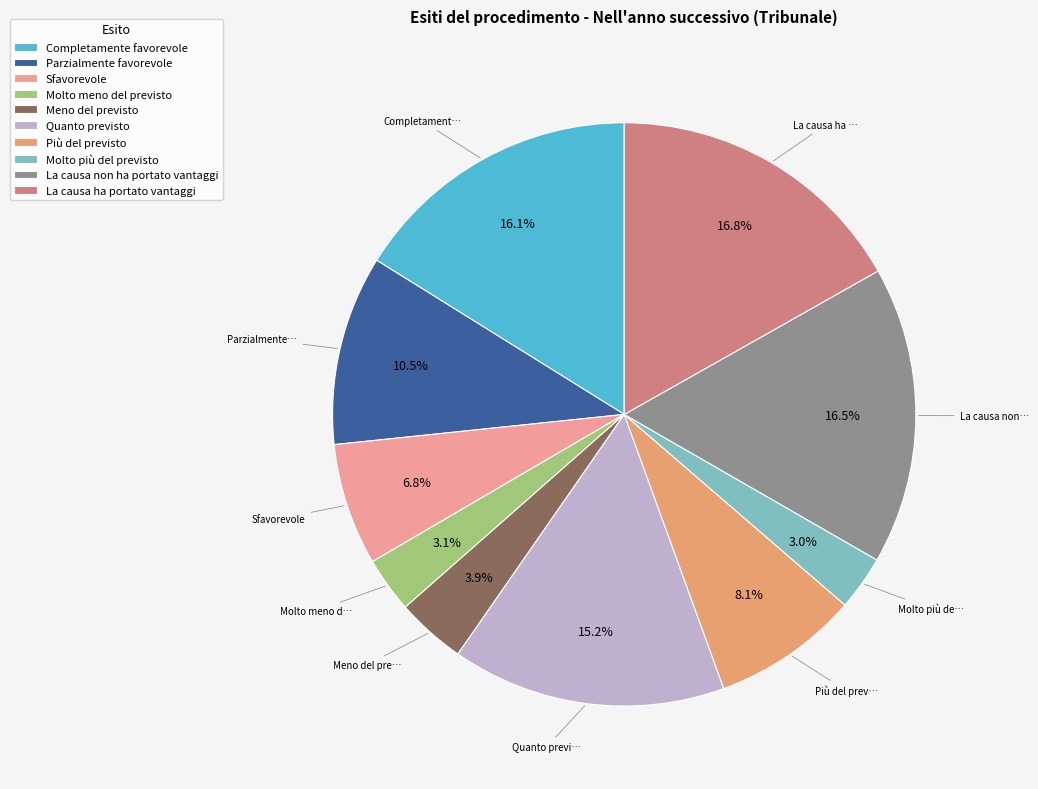

How much of the chart is everything except Meno del previsto?

96.1%